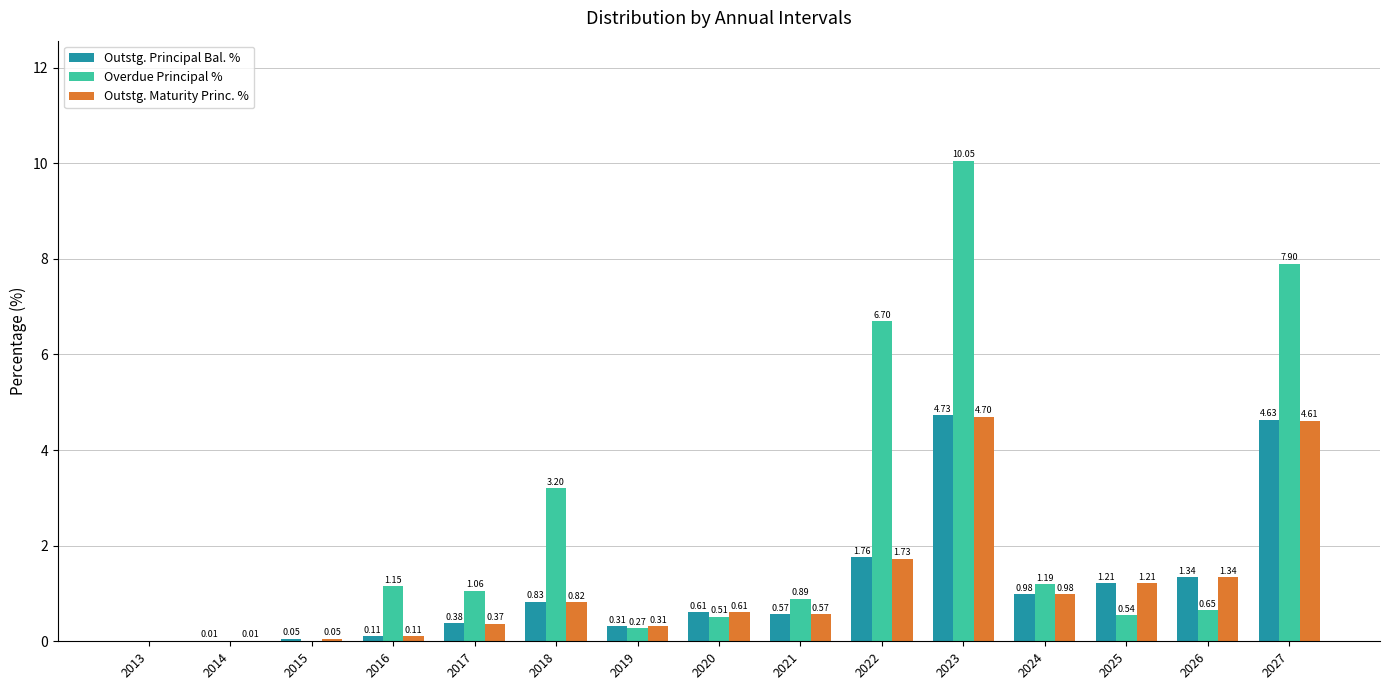

How many data points in Outstg. Maturity Princ. % are above 0?

14